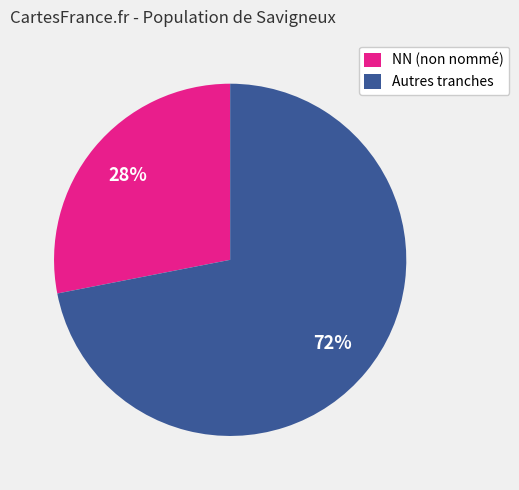

To the nearest percent, what is the difference between the largest and smallest slice percentages?

44%